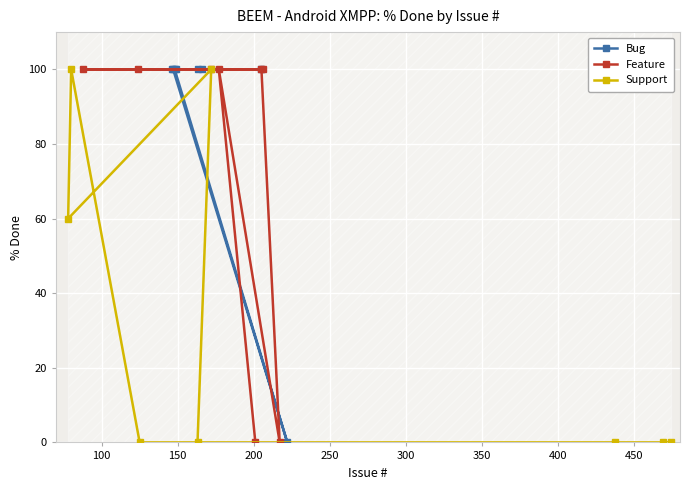

What is the value of the Bug point at the 3rd from the left?

100